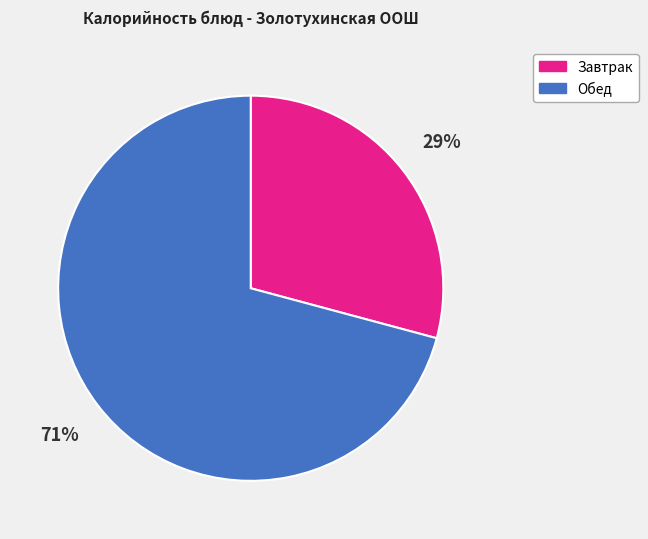

To the nearest percent, what percentage of the pie is Завтрак?

29%